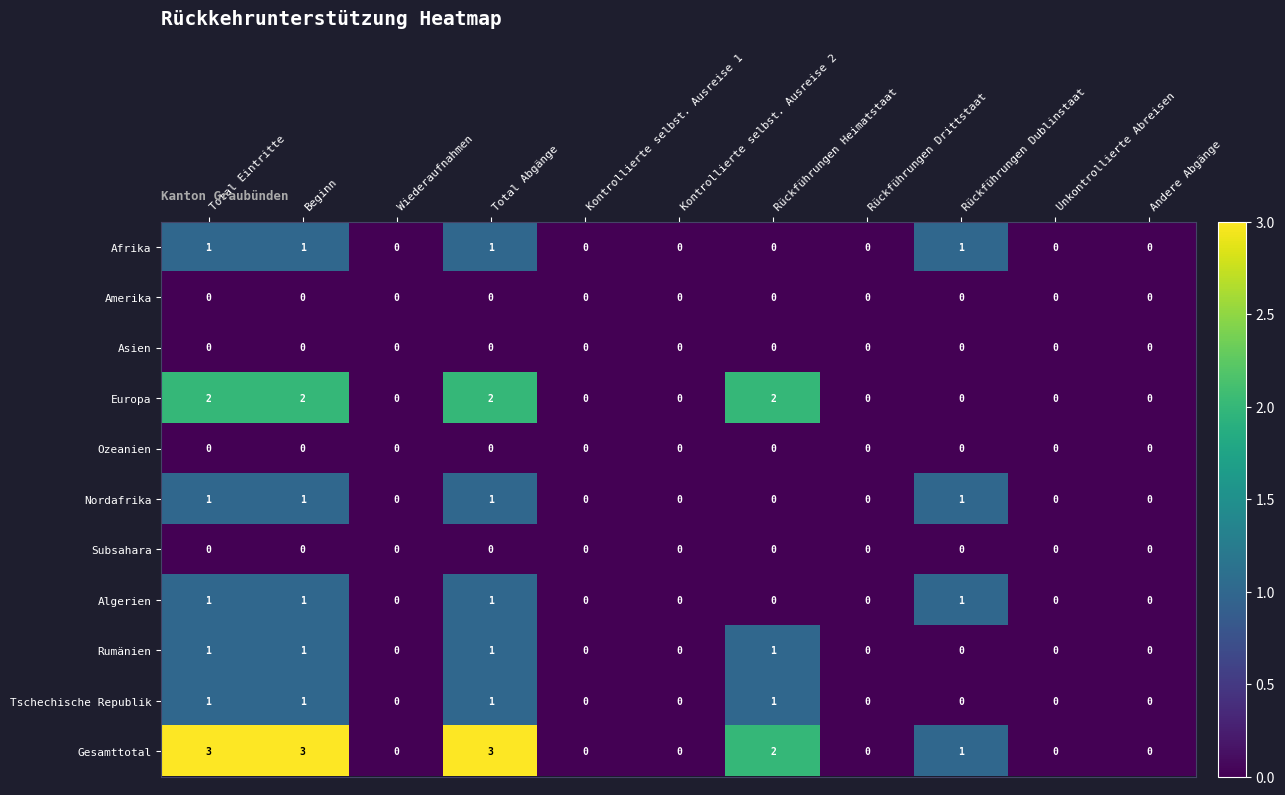

Which series has the largest total across all categories?

Gesamttotal